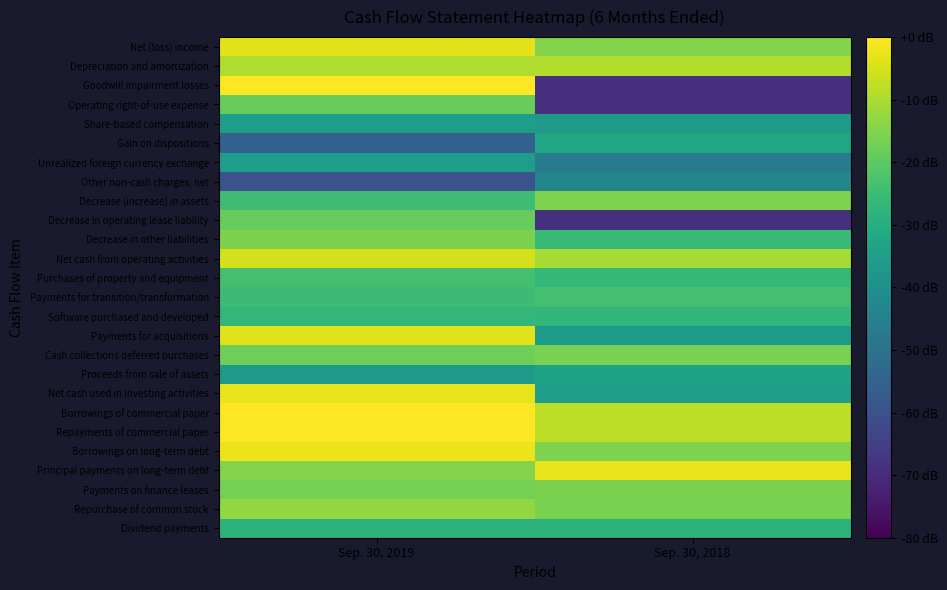

Which series has the largest total across all categories?

Borrowings of commercial paper